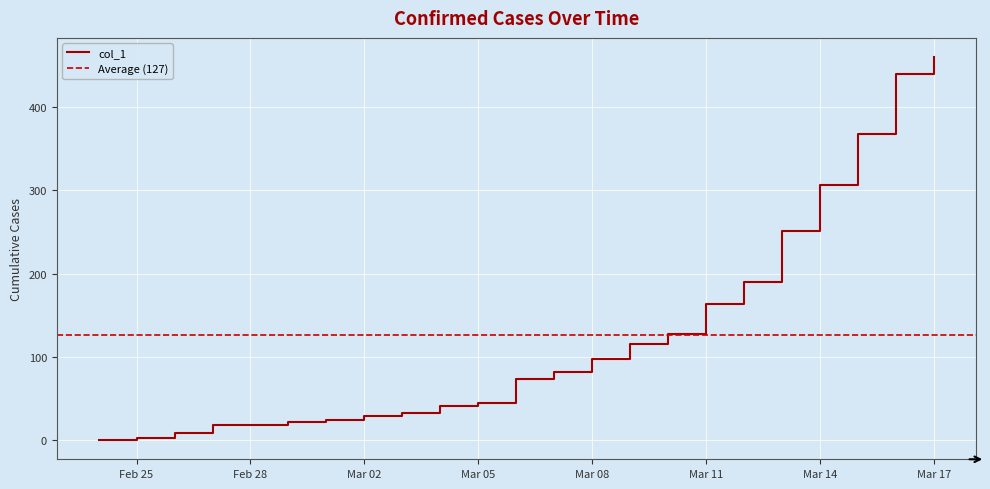

What is the value of the 22nd point from the left?

440